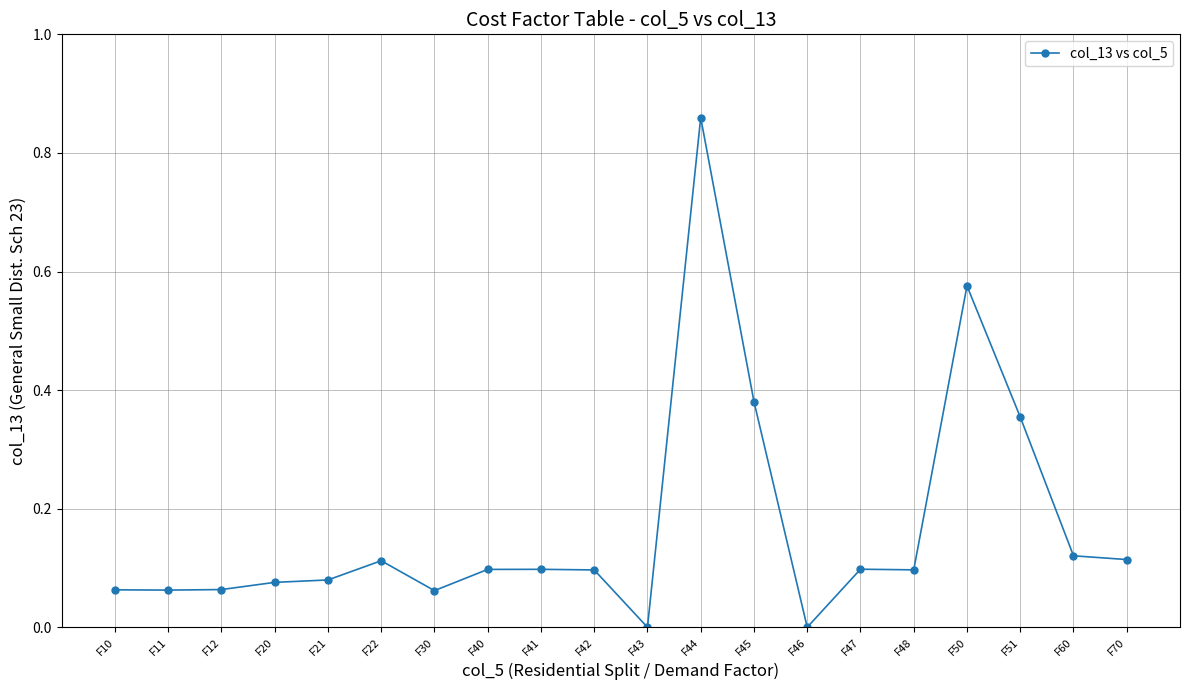

What is the change in value from F11 to F44?

+0.8